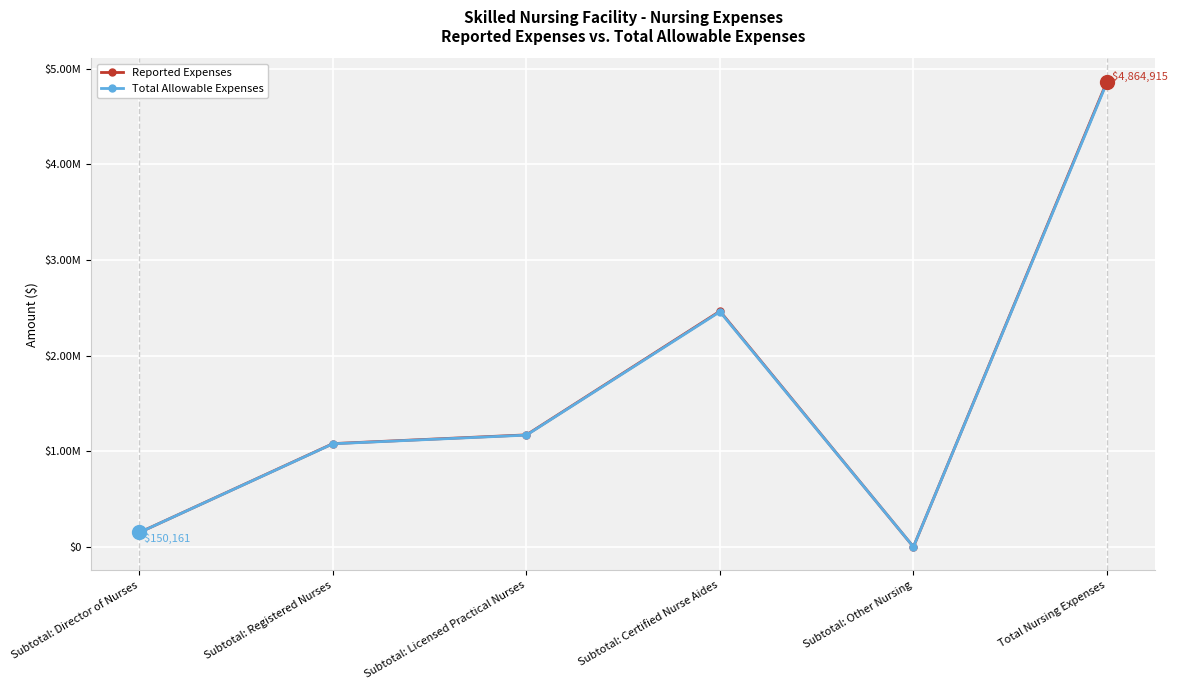

What is the label of the 1st point from the right?

Total Nursing Expenses